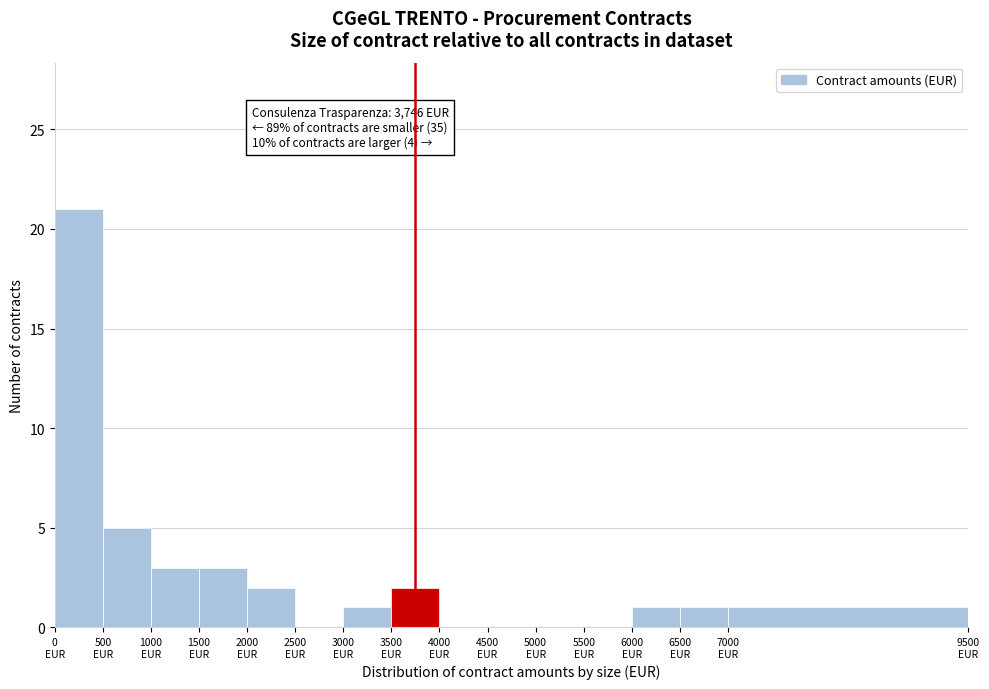

Over which range of the x-axis is the bar tallest?

0 to 500